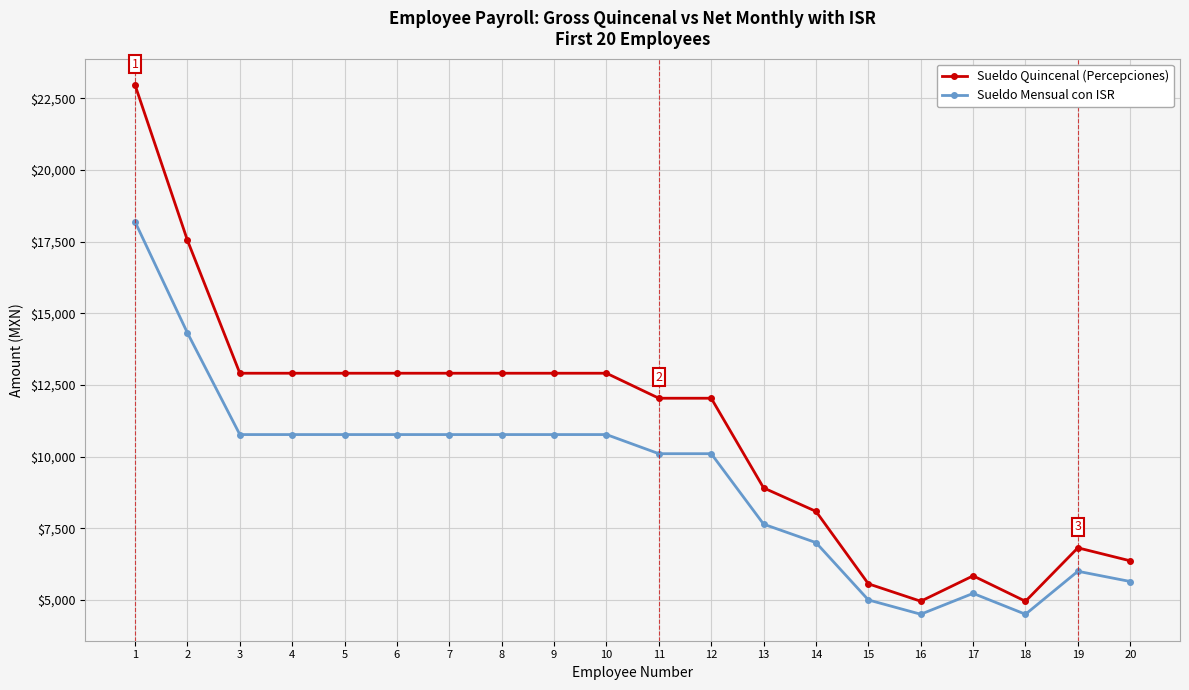

What is the difference between the second highest and second lowest values in the Sueldo Mensual con ISR series?

9812.9